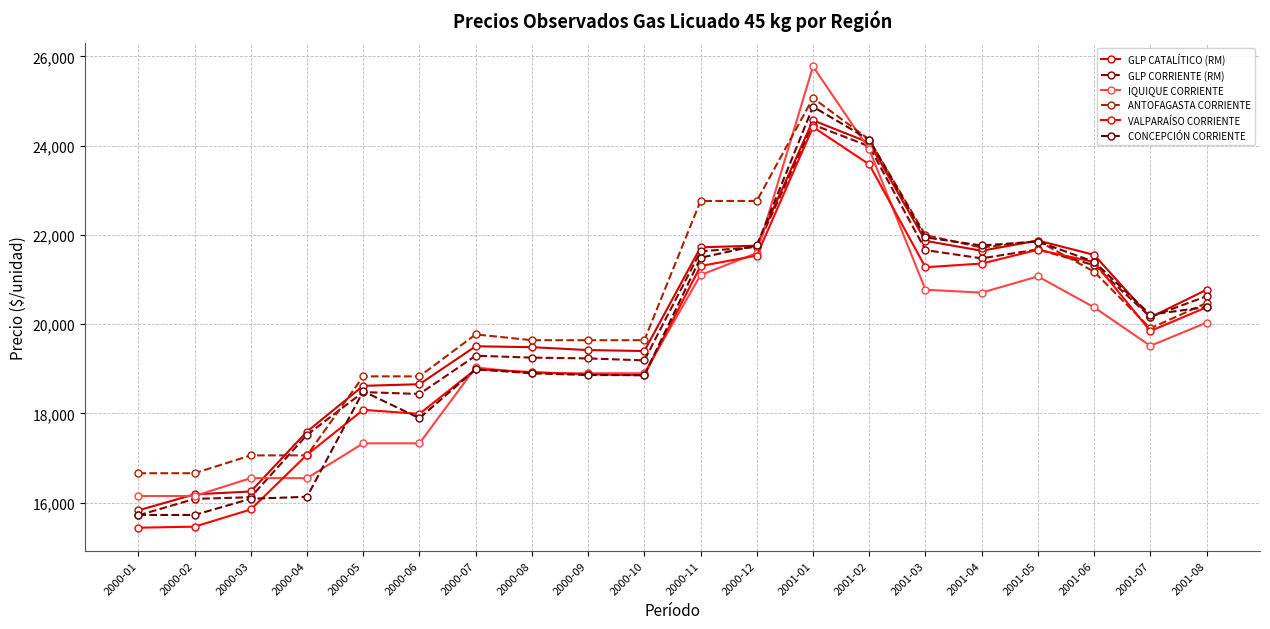

Count the number of data series in this chart.

6